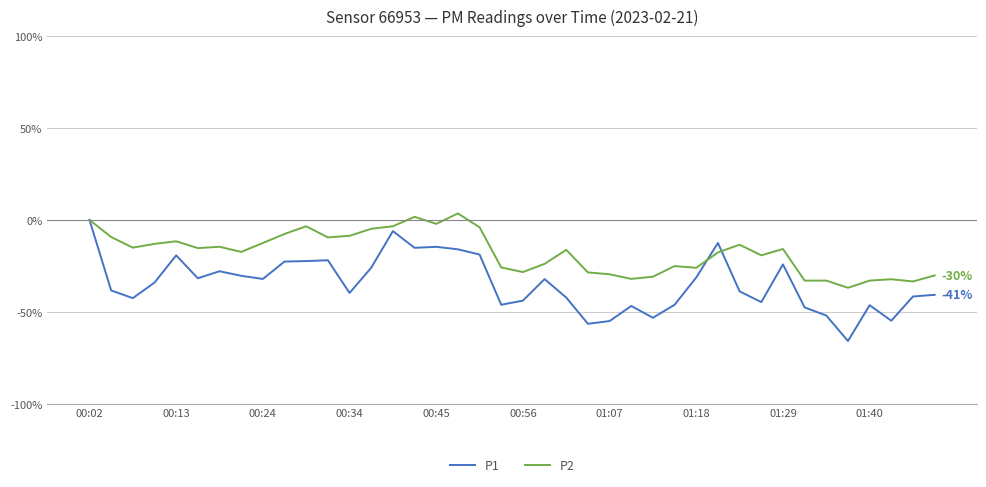

Which series has the widest spread of values?

P1